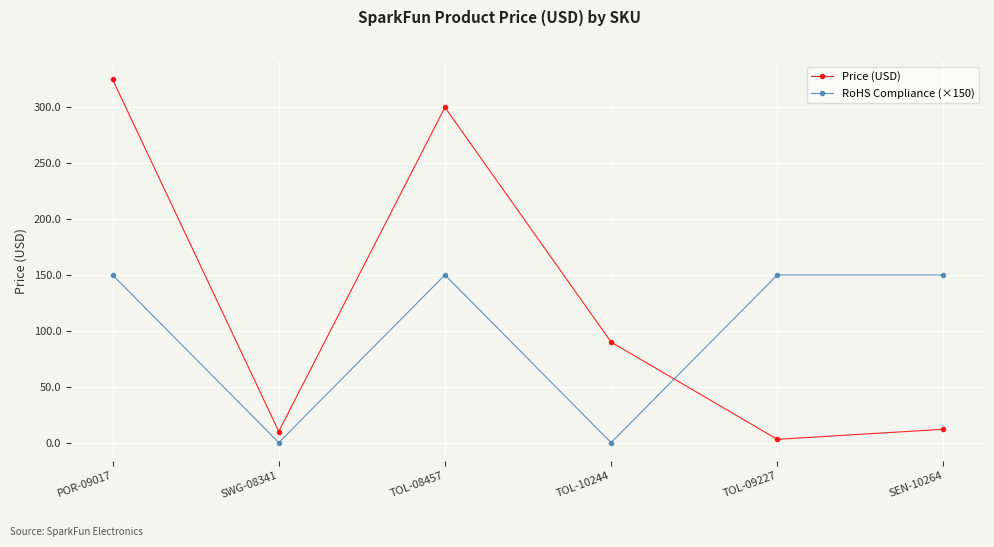

Where is the first local minimum for RoHS Compliance (×150)?

SWG-08341